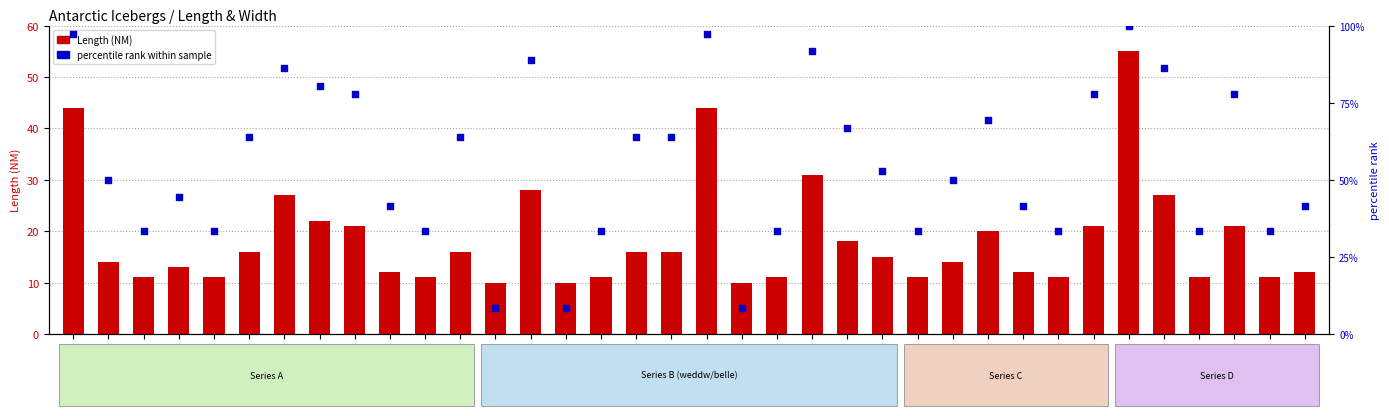

What are all the series names shown in the legend?

Length (NM), percentile rank